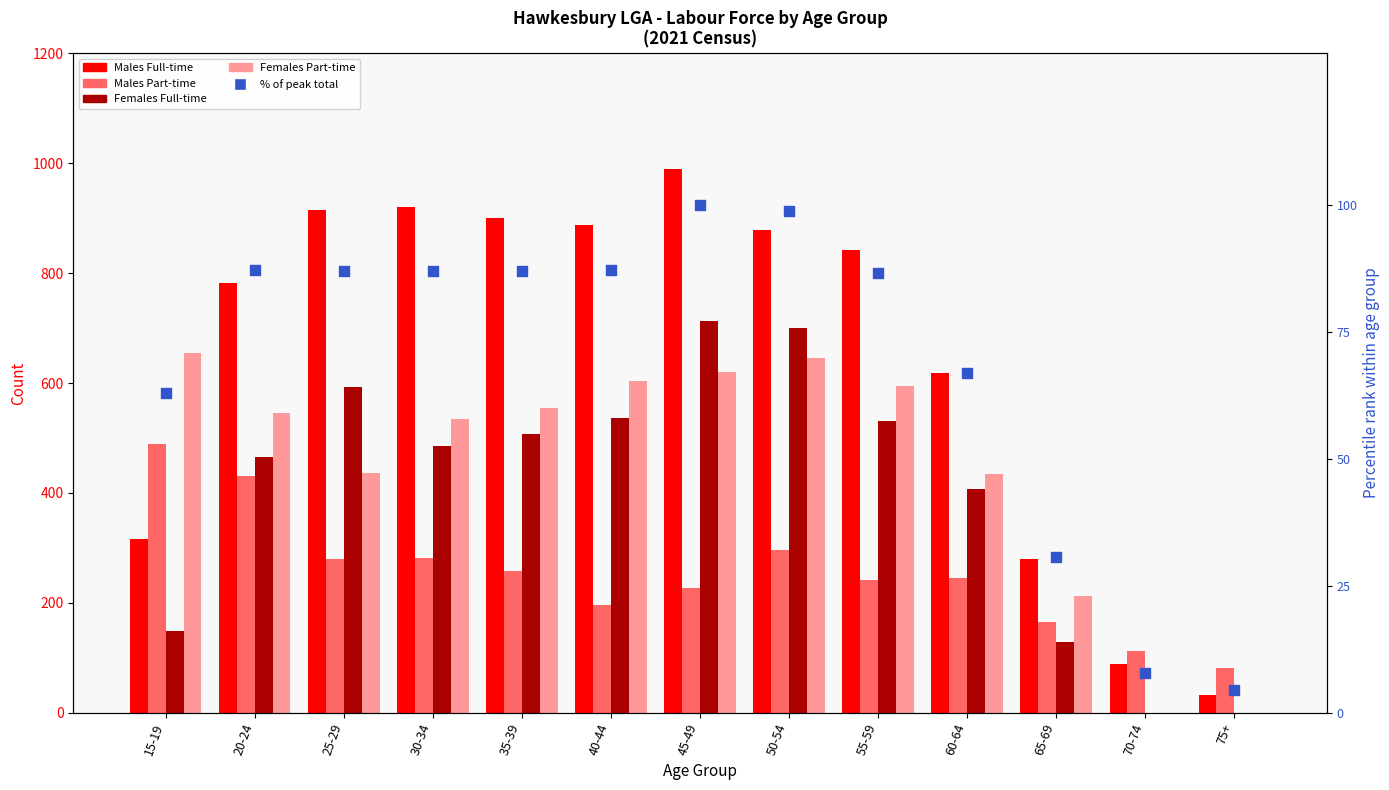

What is the total value across all series at 60-64?

1772.9